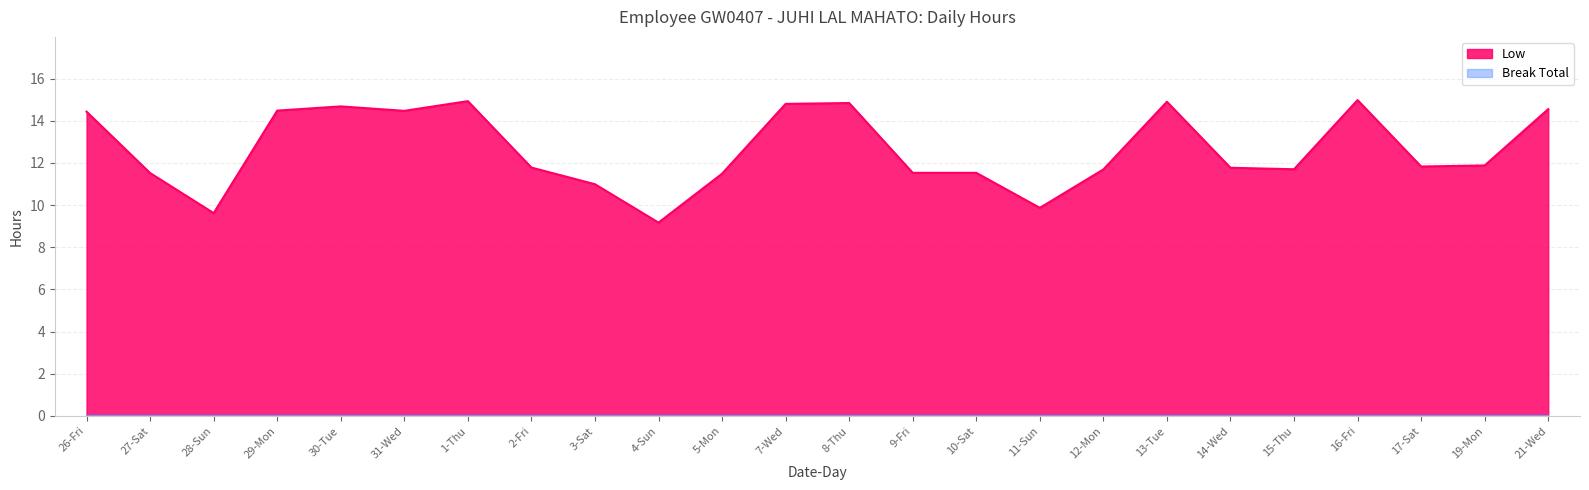

Rank the categories by value from lowest to highest.

4-Sun, 28-Sun, 11-Sun, 3-Sat, 5-Mon, 27-Sat, 9-Fri, 10-Sat, 12-Mon, 15-Thu, 14-Wed, 2-Fri, 17-Sat, 19-Mon, 26-Fri, 31-Wed, 29-Mon, 21-Wed, 30-Tue, 7-Wed, 8-Thu, 13-Tue, 1-Thu, 16-Fri